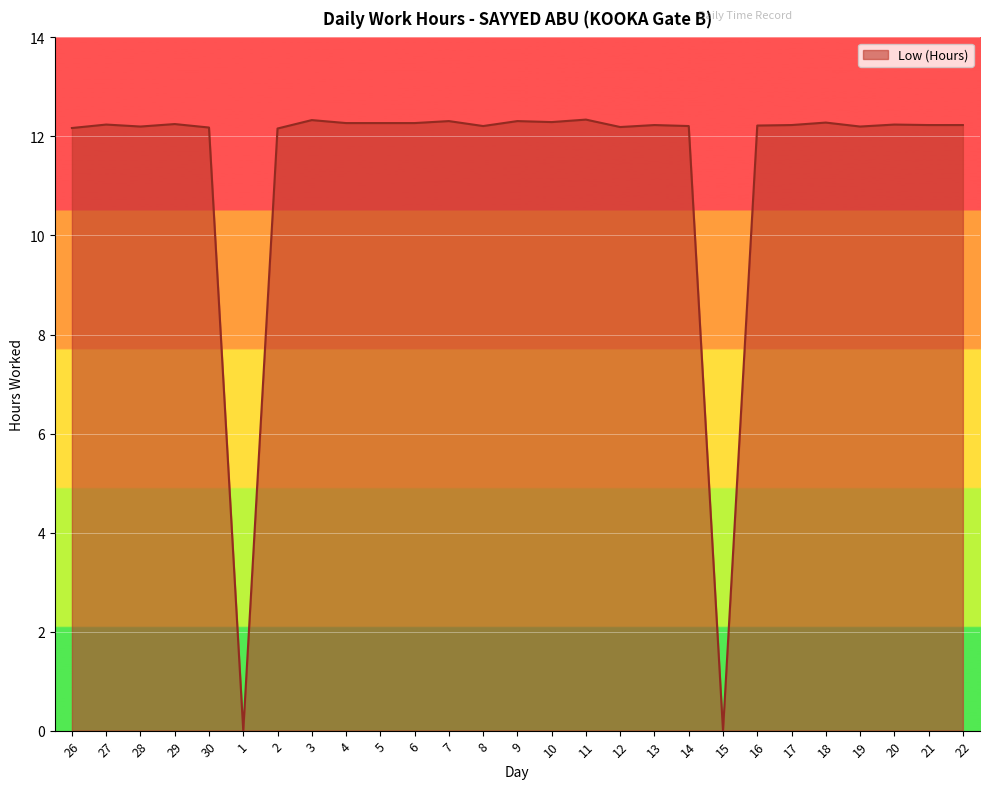

What position from the left is 19?

24